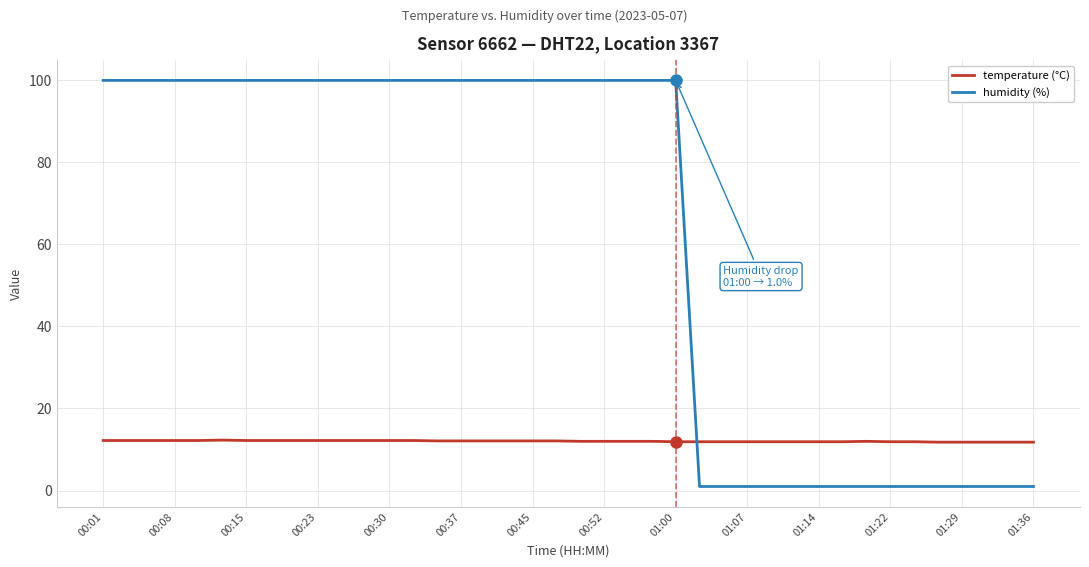

Which series has the widest spread of values?

humidity (%)